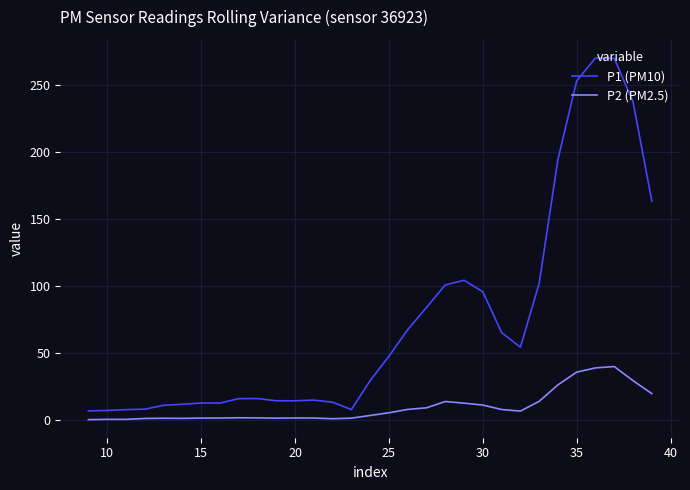

True or false: P2 (PM2.5) and P1 (PM10) intersect in this chart.

False